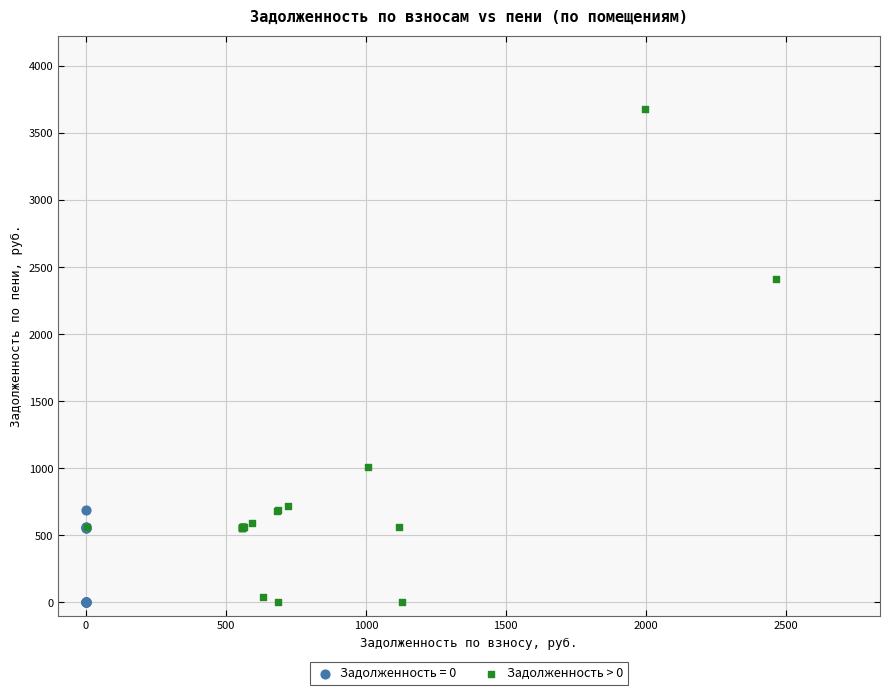

Which series has the widest spread of Y values?

Задолженность > 0